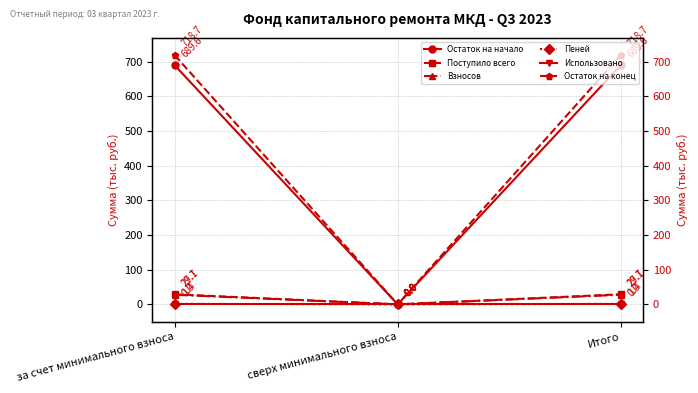

Rank the series by their maximum value, from lowest to highest.

Использовано, Пеней, Взносов, Поступило всего, Остаток на начало, Остаток на конец